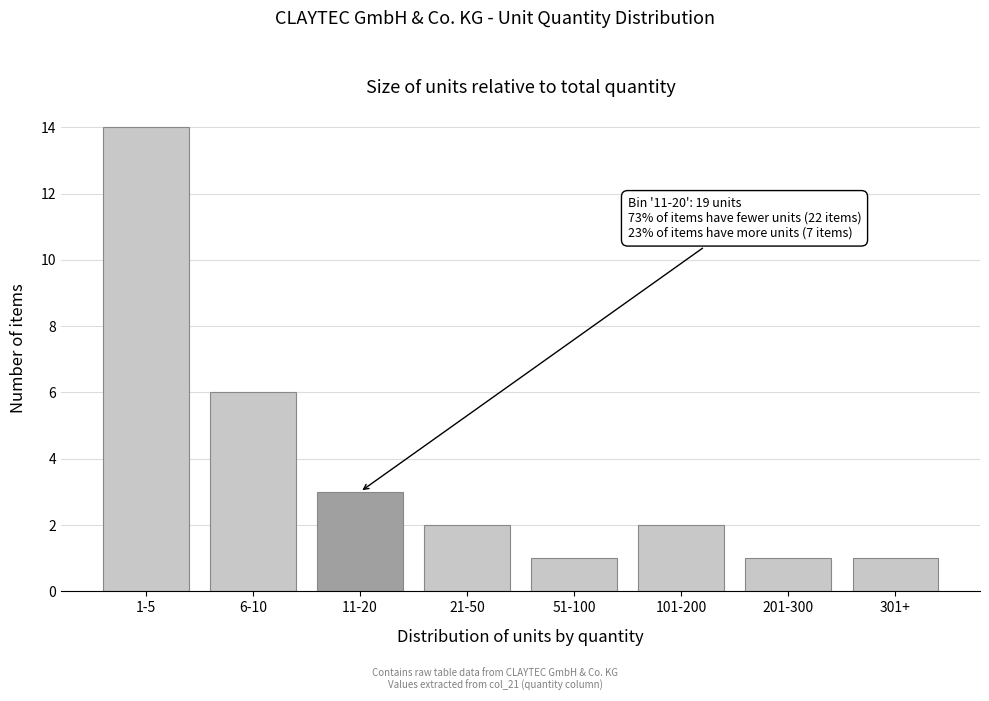

Reading left to right, extract all data points from this chart.

1-5=14	6-10=6	11-20=3	21-50=2	51-100=1	101-200=2	201-300=1	301+=1